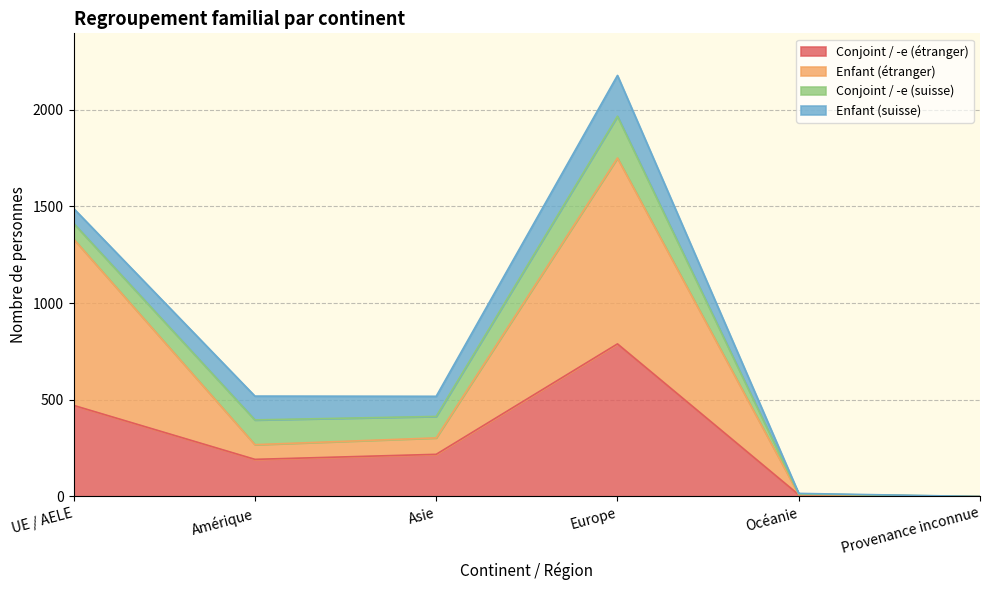

What is the label of the 2nd point from the left?

Amérique